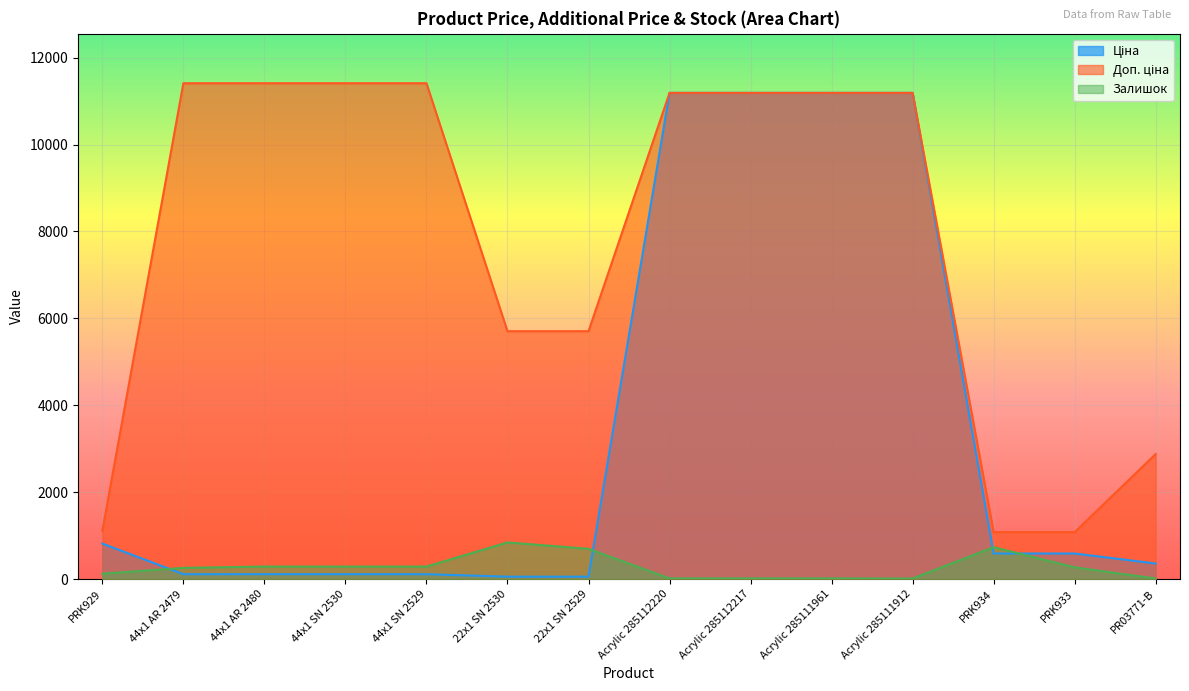

Which category has the lowest value in the Ціна series?

22x1 SN 2530